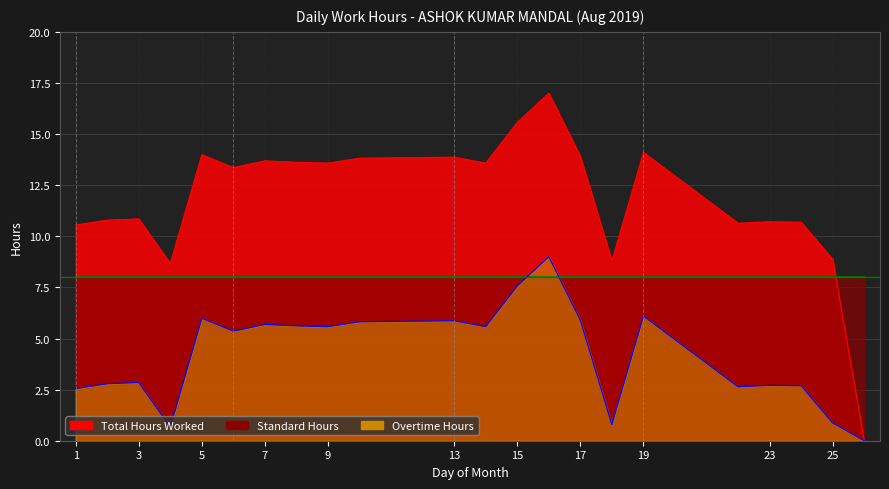

Which category has the highest value in the Total Hours Worked series?

16